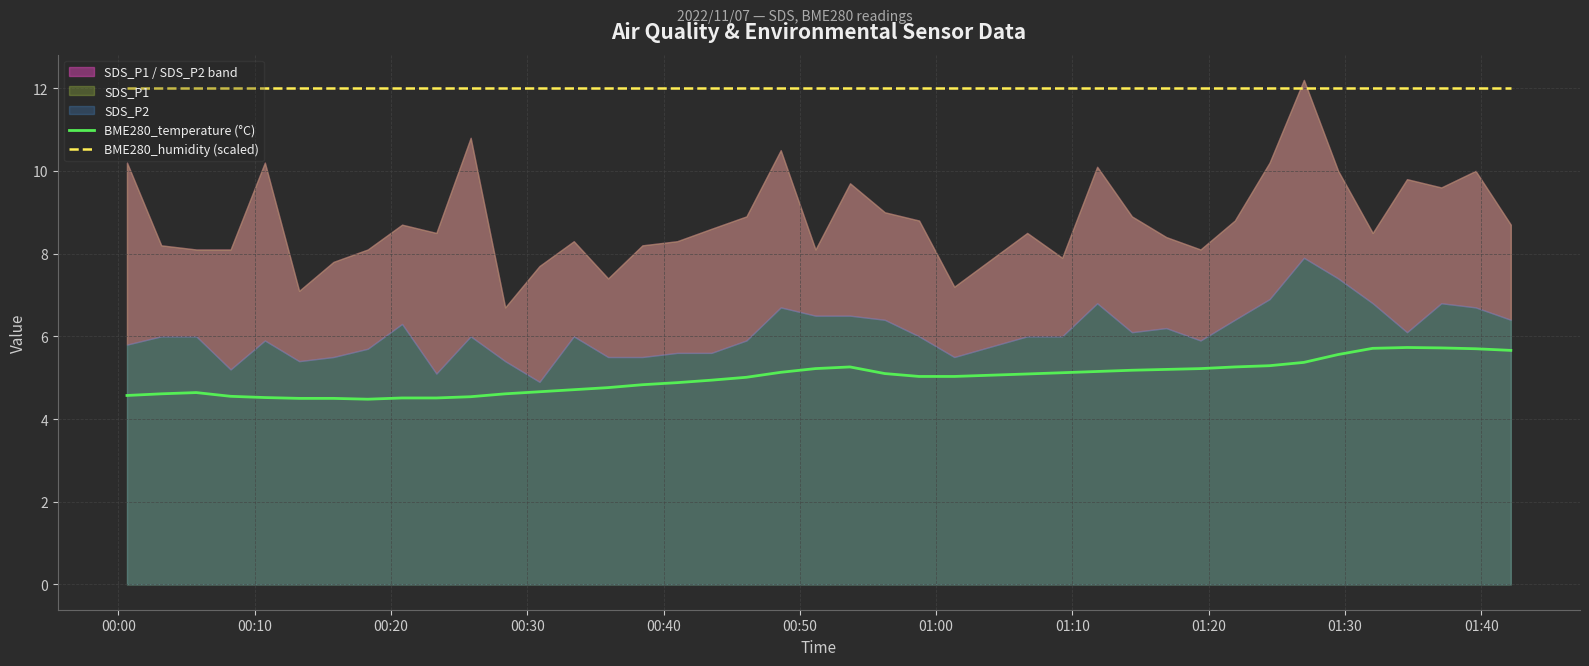

True or false: BME280_humidity (scaled) and BME280_temperature (°C) cross at least once.

False